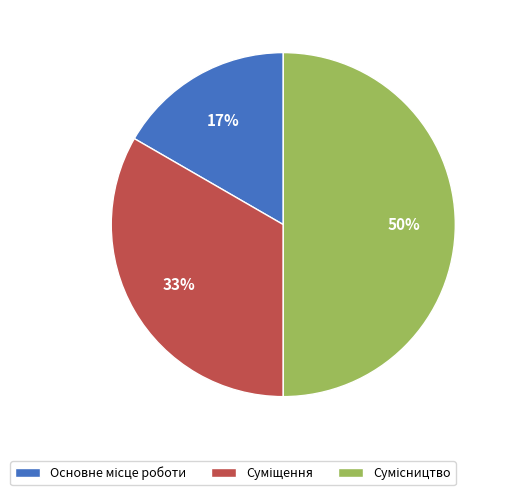

To the nearest percent, what is the difference between the largest and smallest slice percentages?

33%